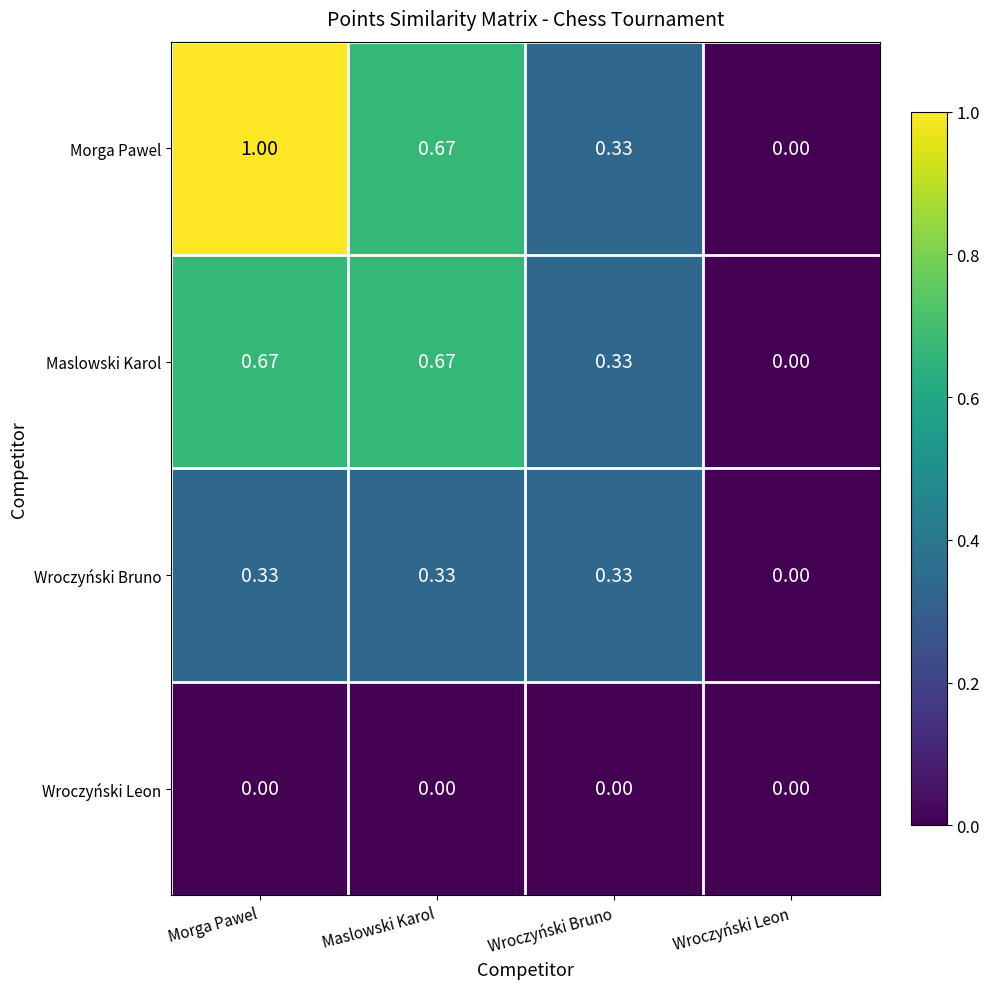

Which series has the largest total across all categories?

Morga Pawel